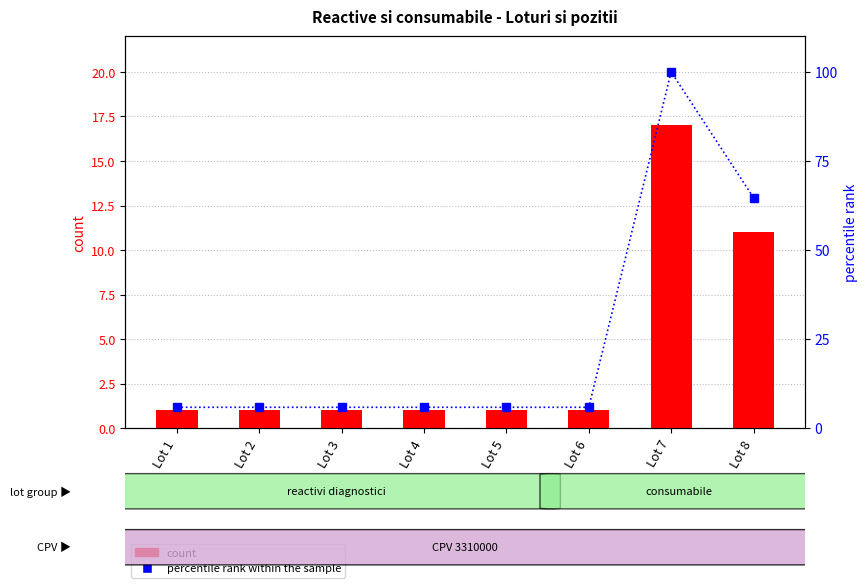

How many data points does each series have?

8